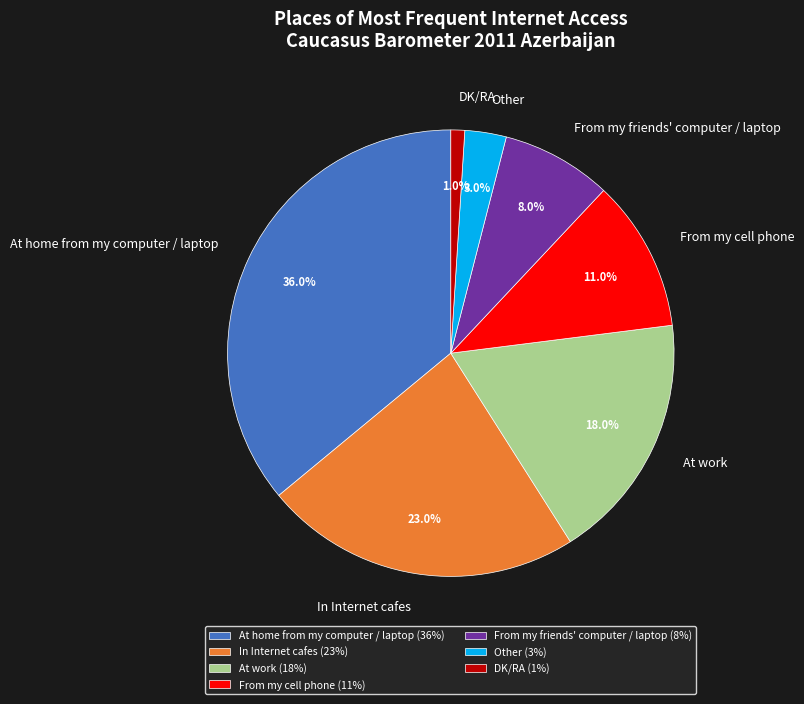

Is there a majority slice in this chart?

No